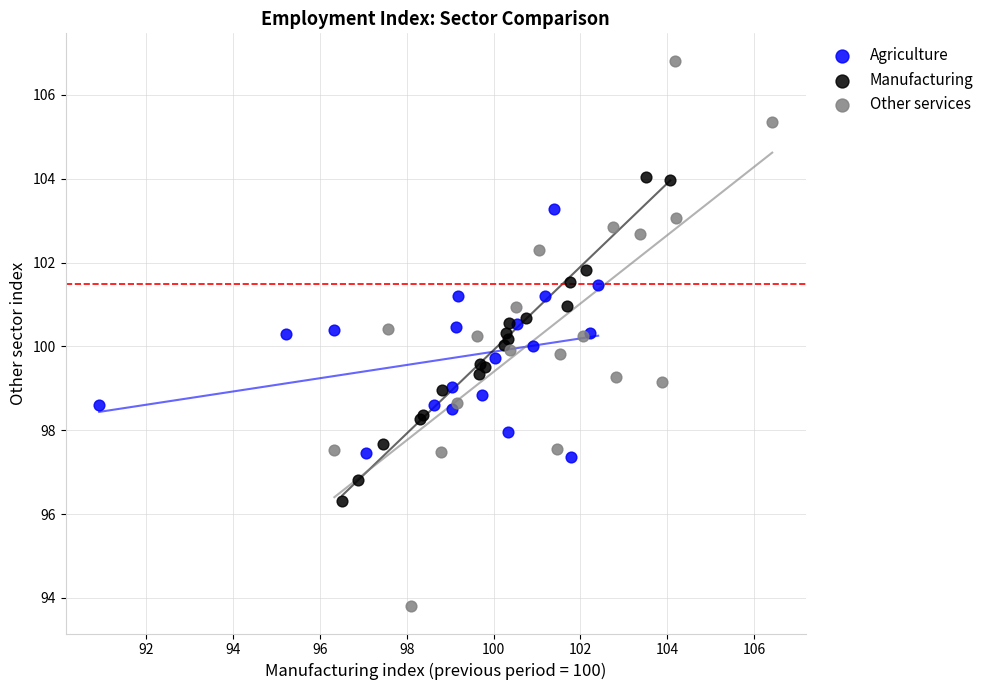

Which series has the widest spread of Y values?

Other services